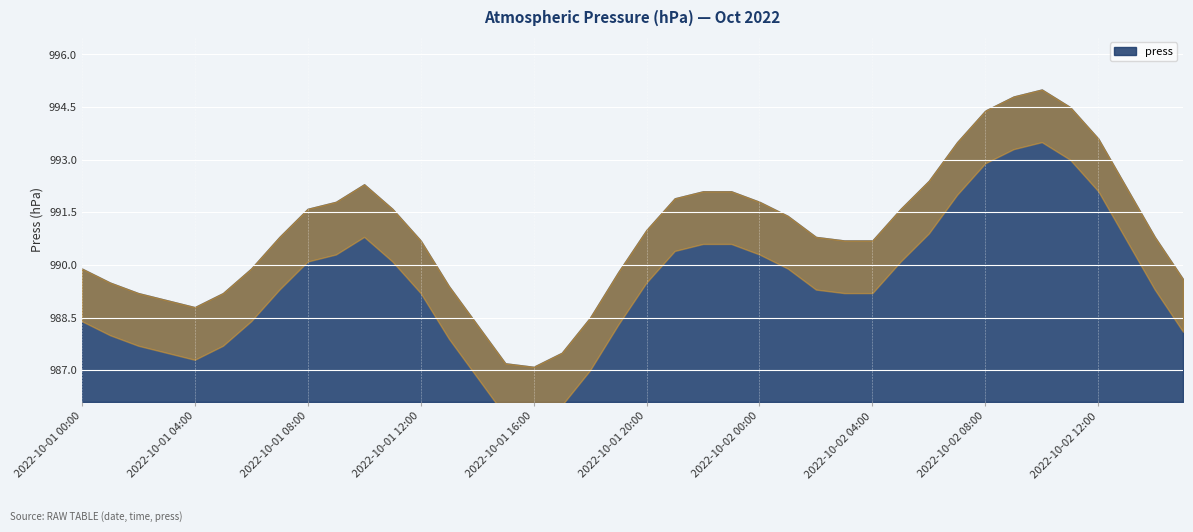

What is the label of the 9th point from the left?

2022-10-01 08:00